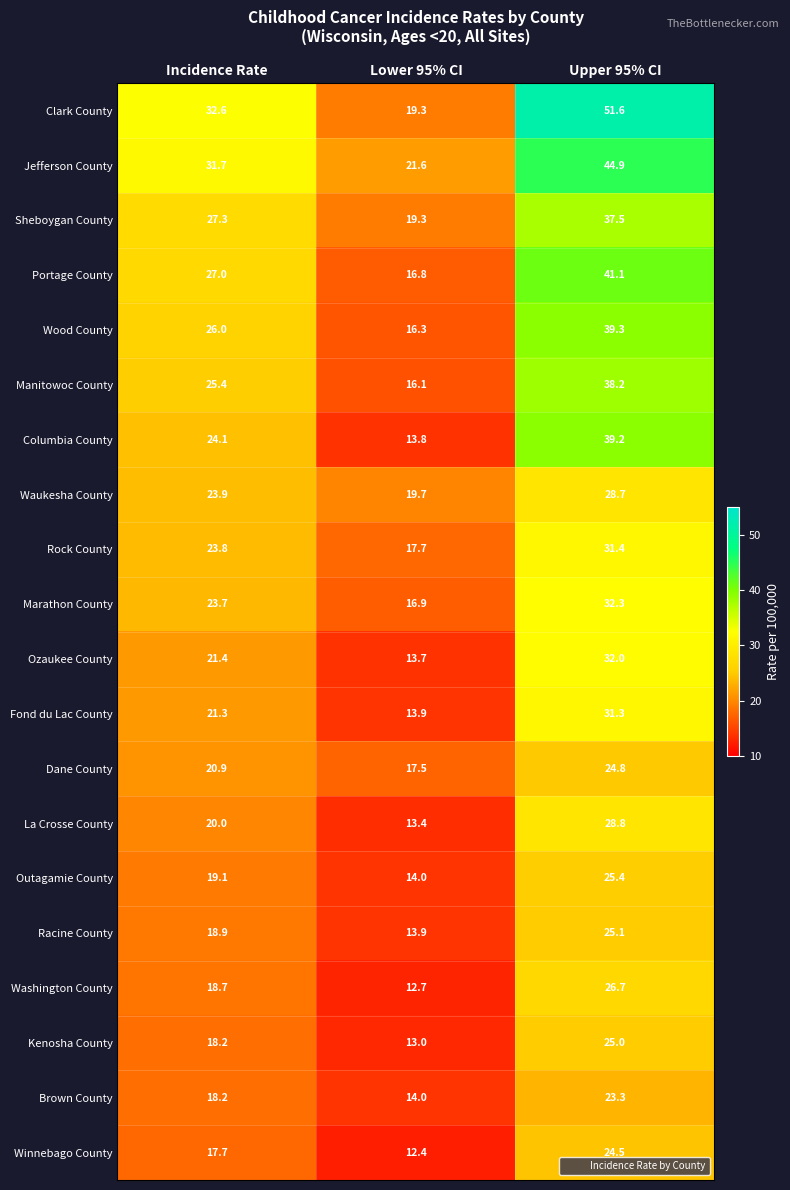

What is the difference between the highest and lowest values at Incidence Rate?

14.9